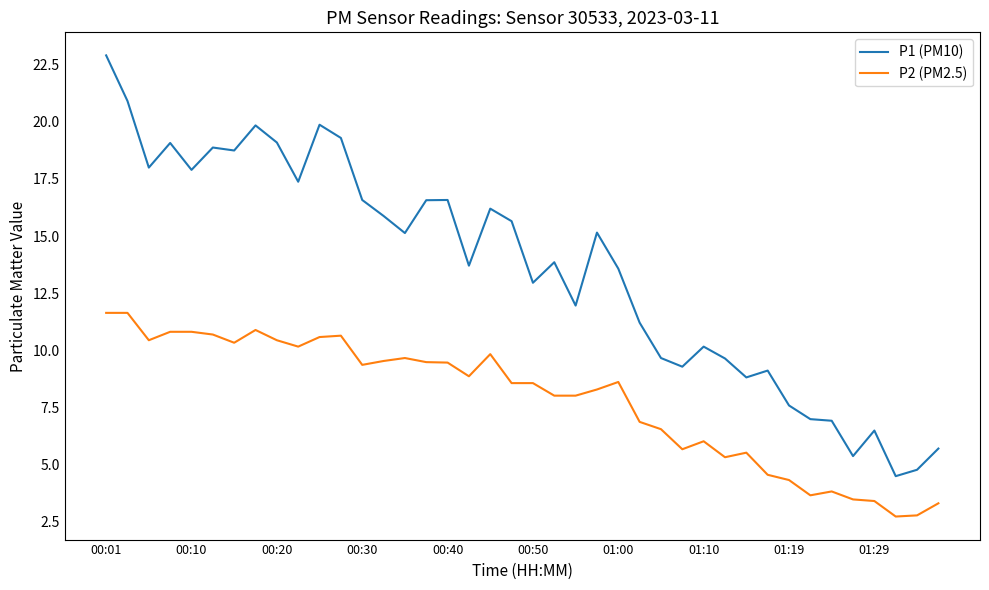

Which series has the largest range (max minus min)?

P1 (PM10)